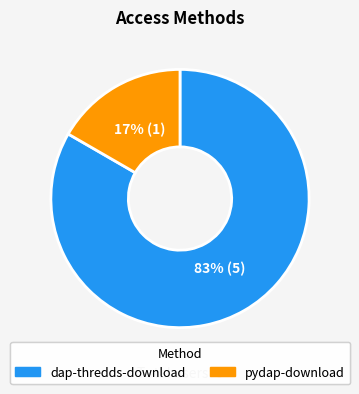

To the nearest percent, what is the average slice percentage?

50%